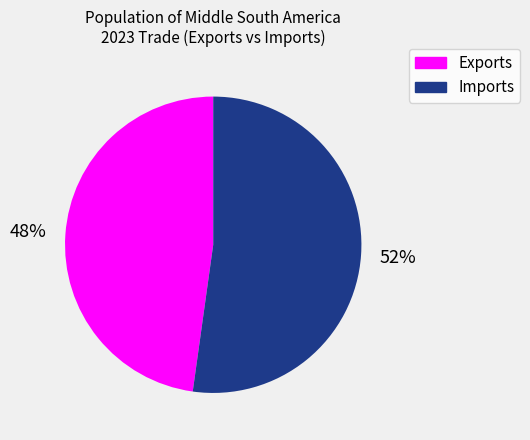

Which has a higher value, Imports or Exports?

Imports